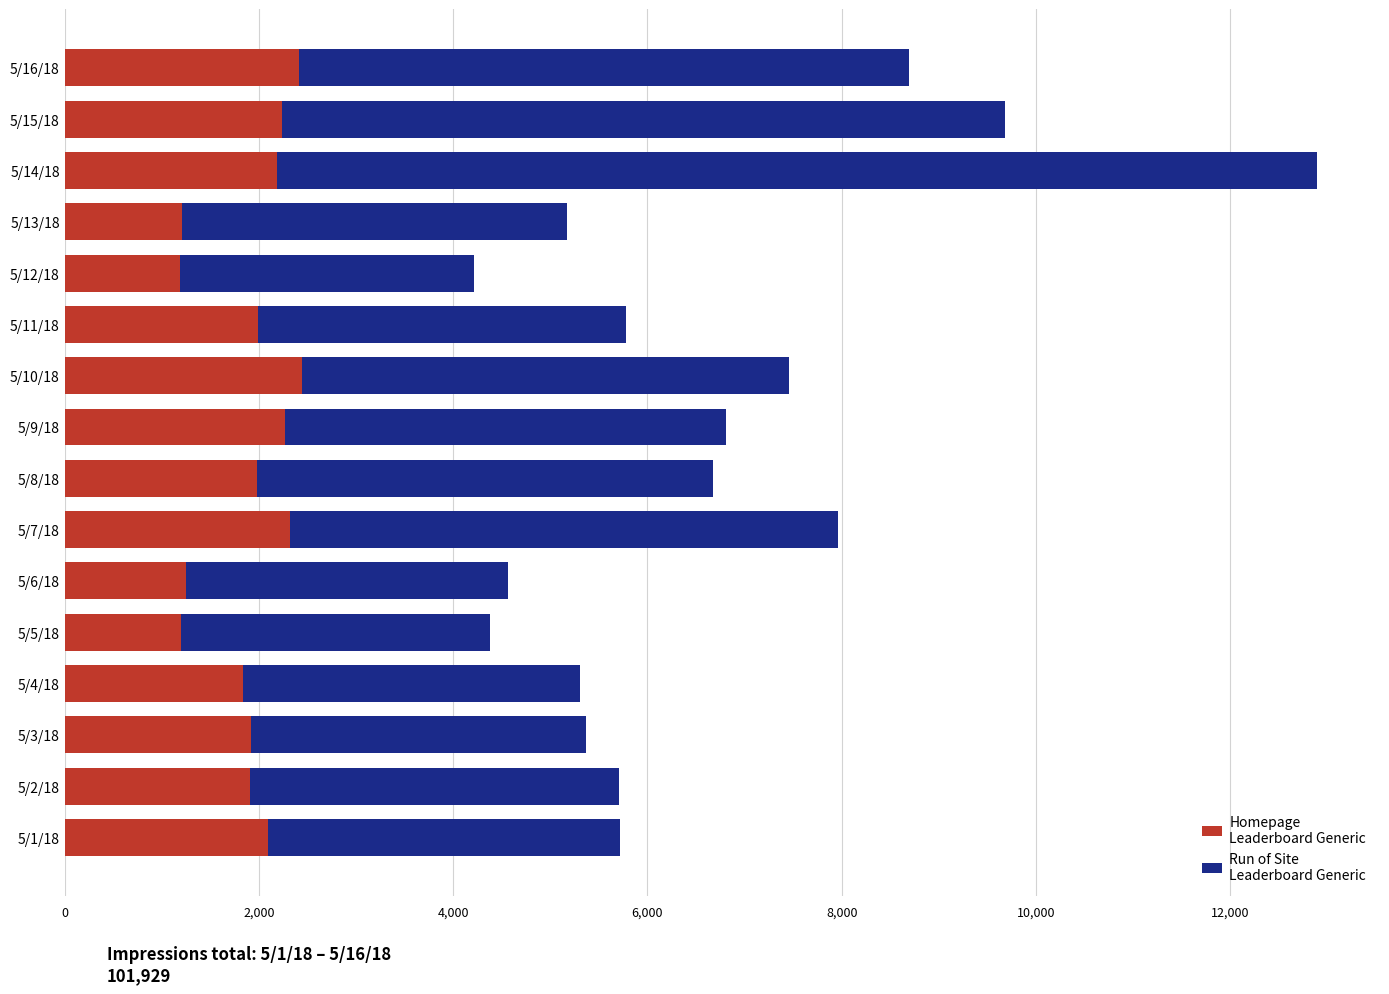

What is the total value across all series at 5/7/18?

7959